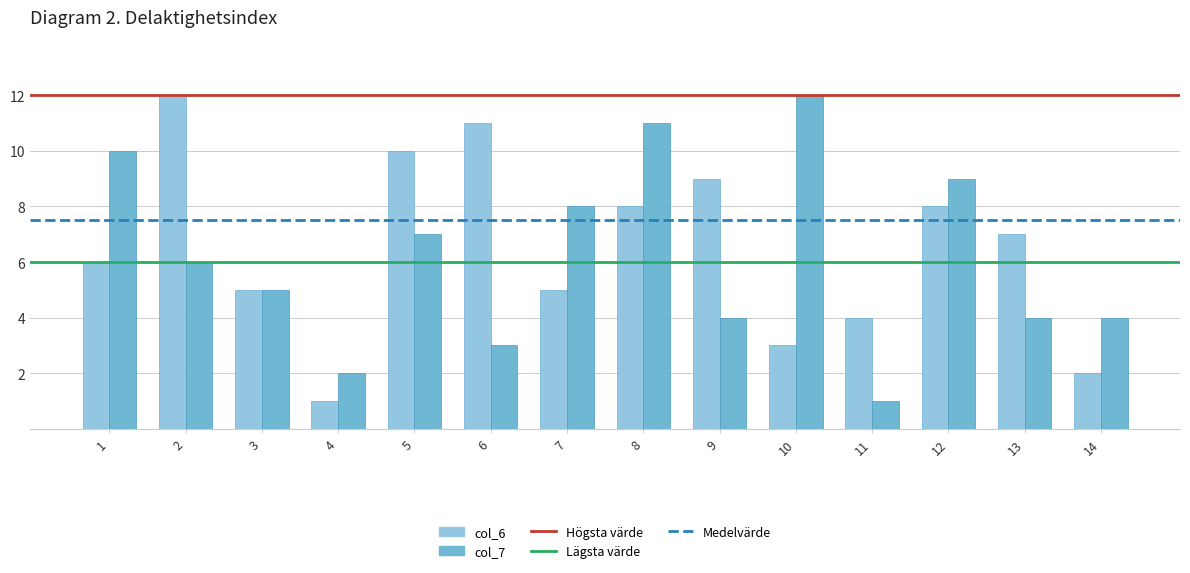

True or false: col_7 has a value of 5 at 12.

False